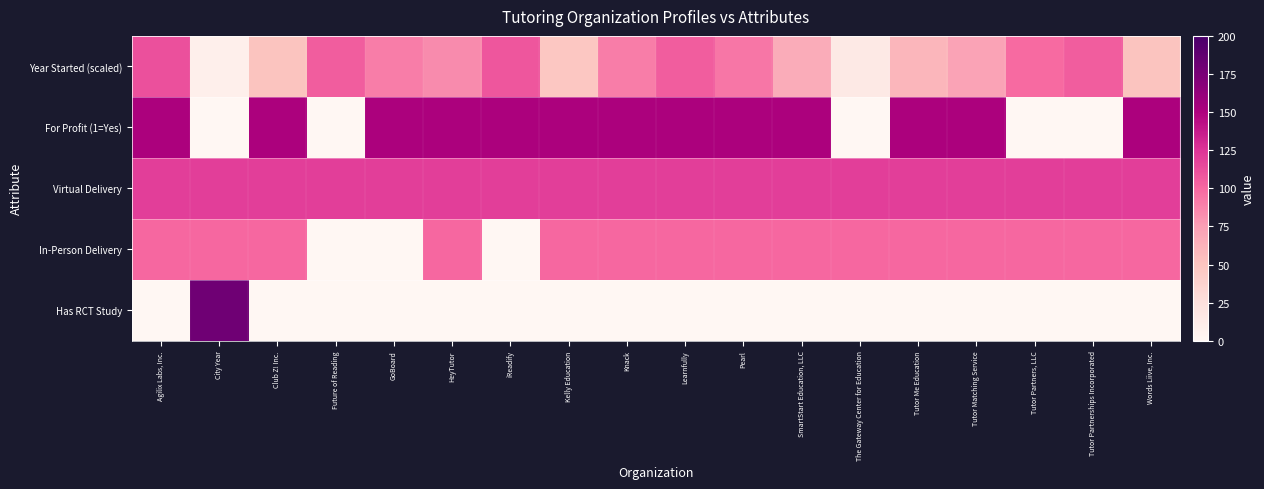

How many data points does each series have?

18